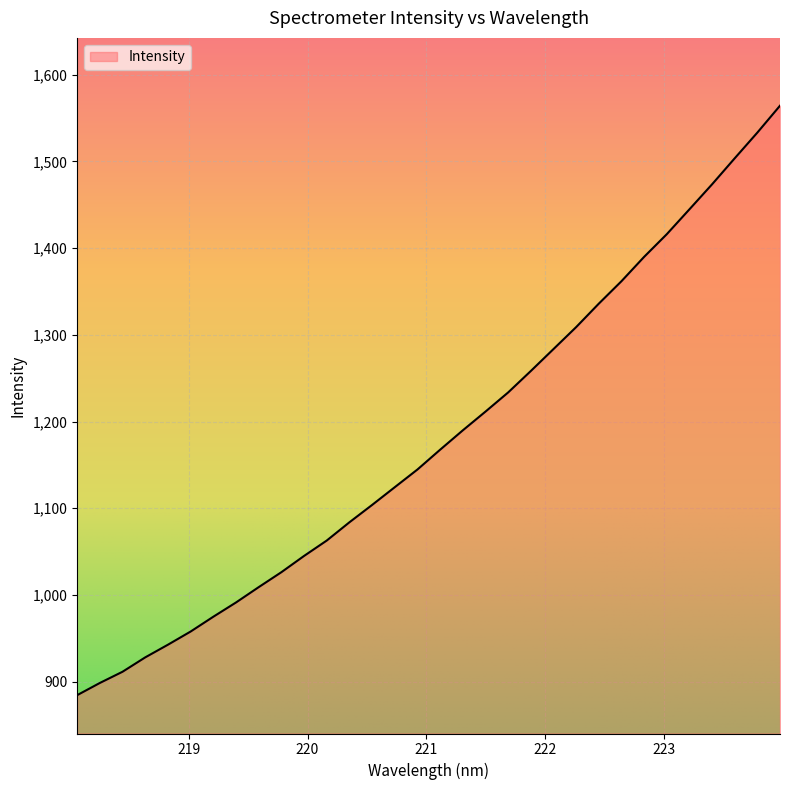

What is the maximum value shown in the chart?

1564.3